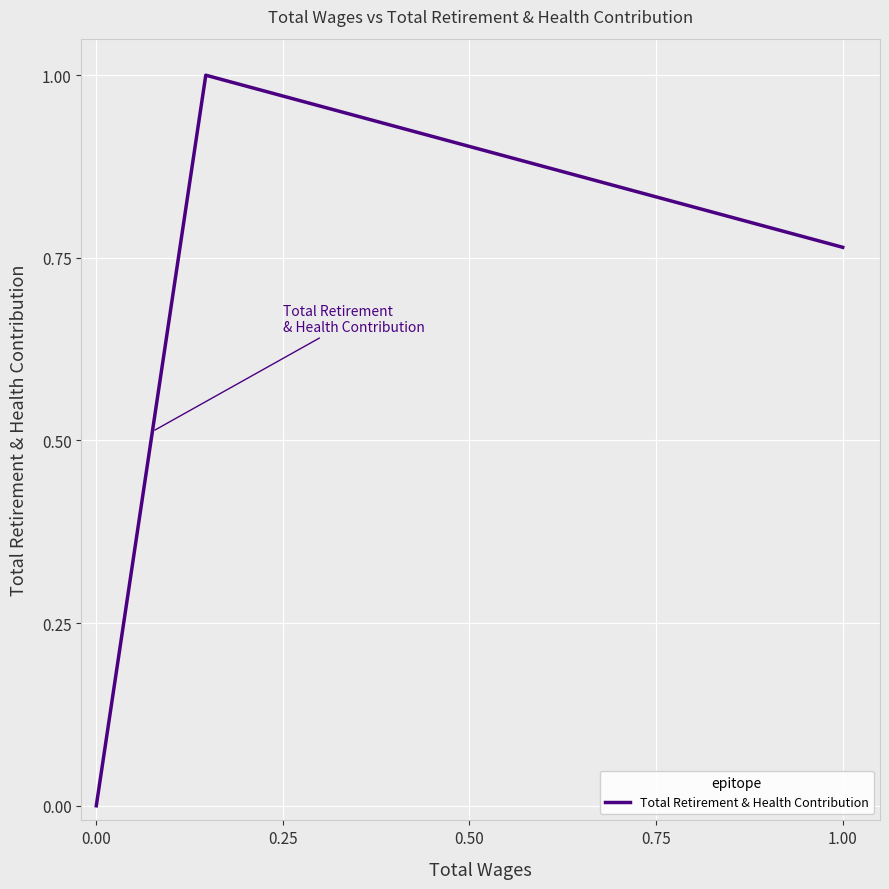

What is the difference between the maximum and minimum values?

1.0